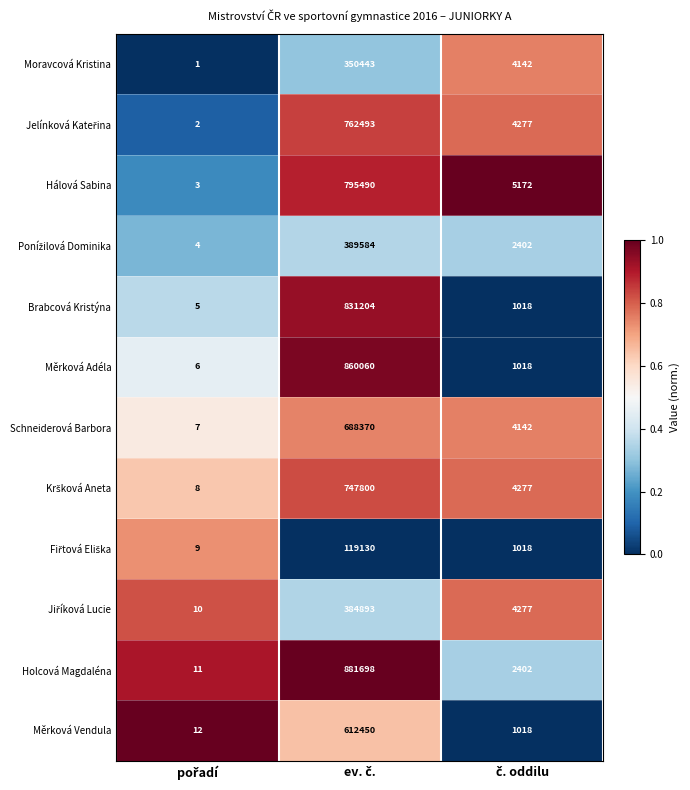

What is the highest value of the Měrková Adéla series?

860060